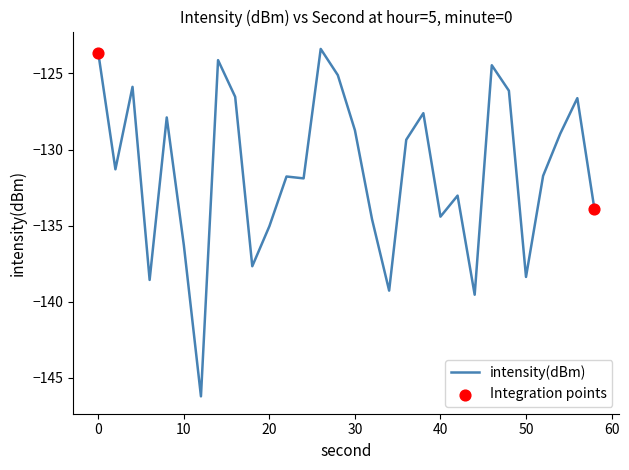

What is the minimum value shown in the chart?

-146.2